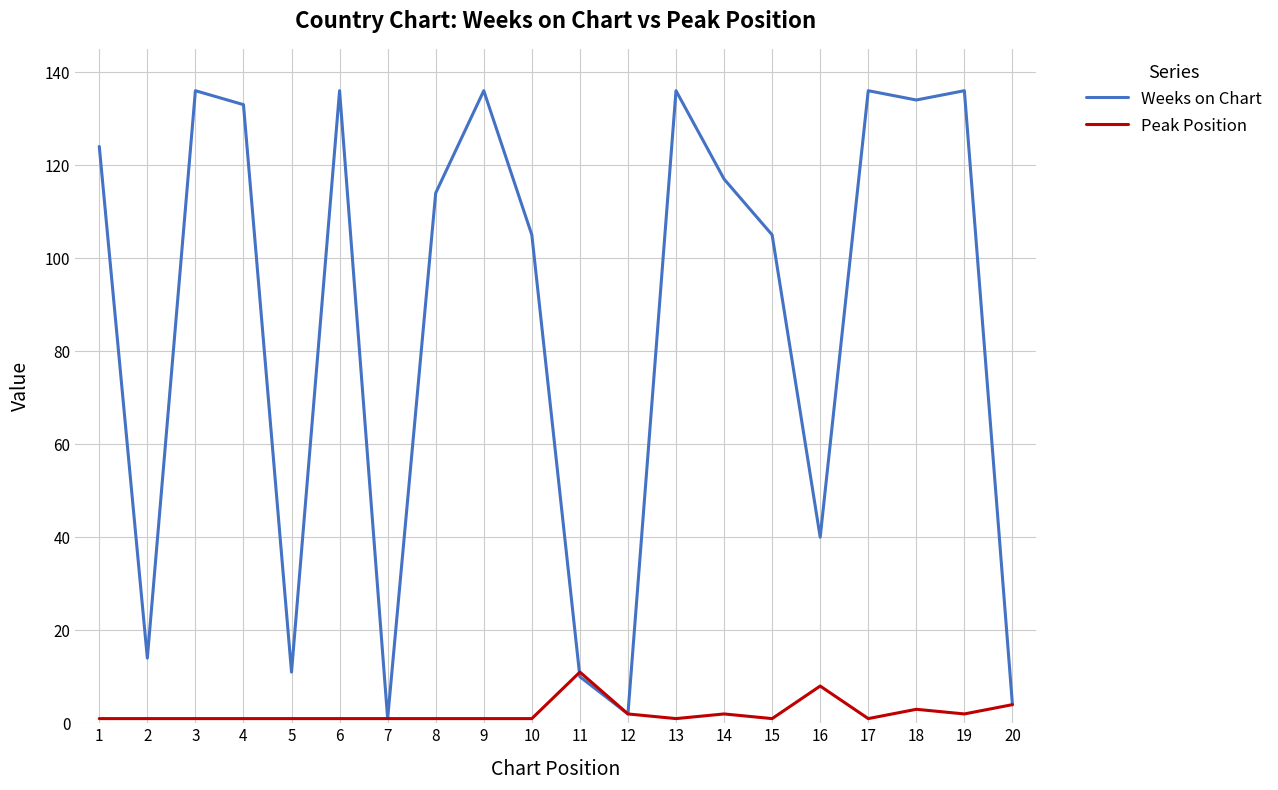

Is this an area chart (filled region under the line)?

No